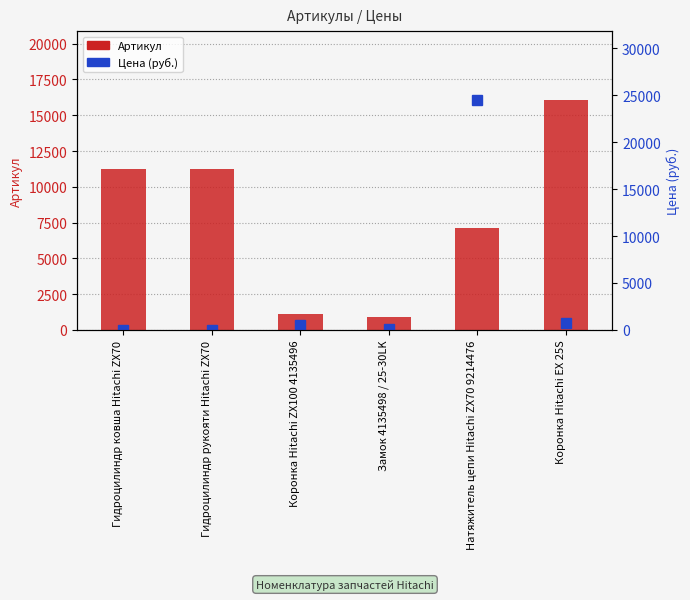

What is the label of the 2nd bar from the right?

Натяжитель цепи Hitachi ZX70 9214476